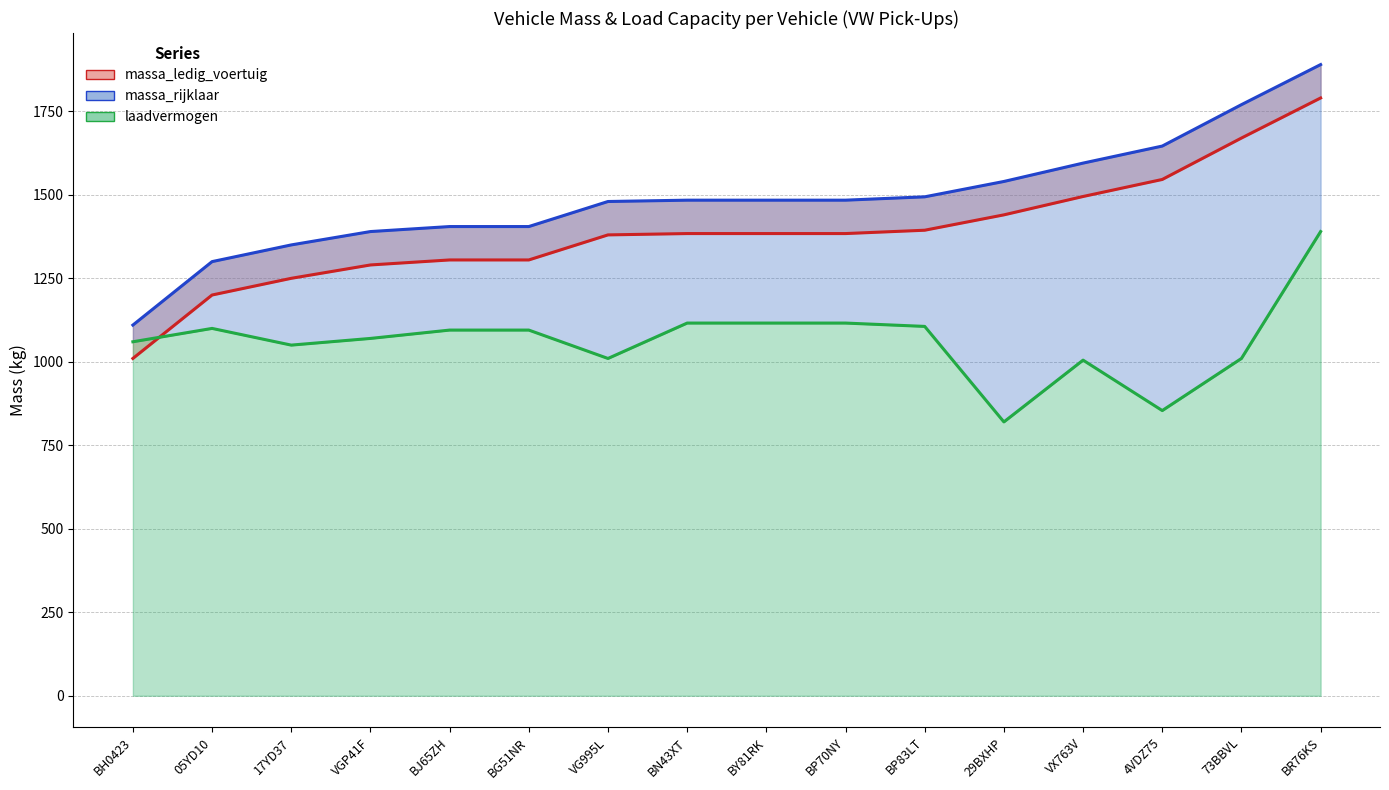

True or false: massa_rijklaar and massa_ledig_voertuig intersect in this chart.

False